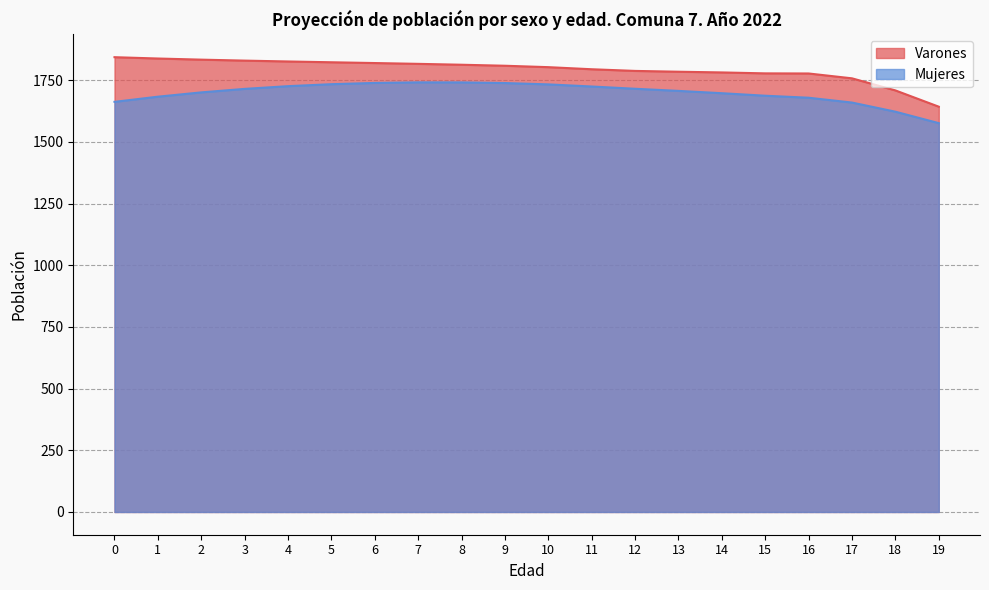

What is the value of the Varones point at the 6th from the left?

1822.5